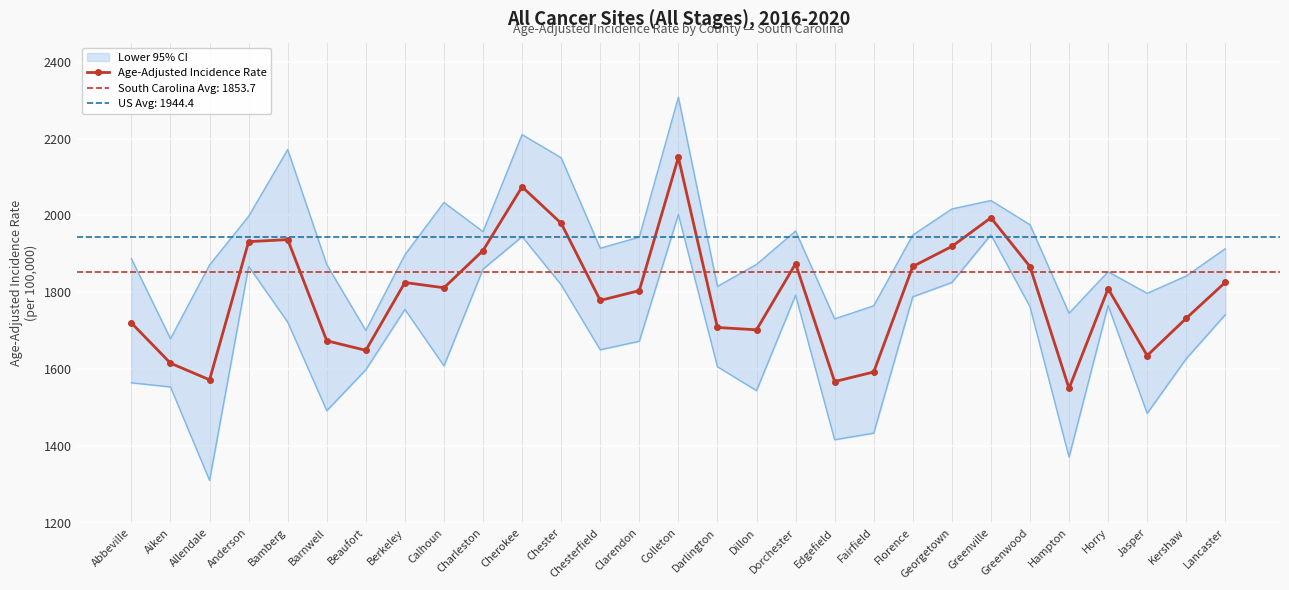

Between Chester and Clarendon, which is larger?

Chester